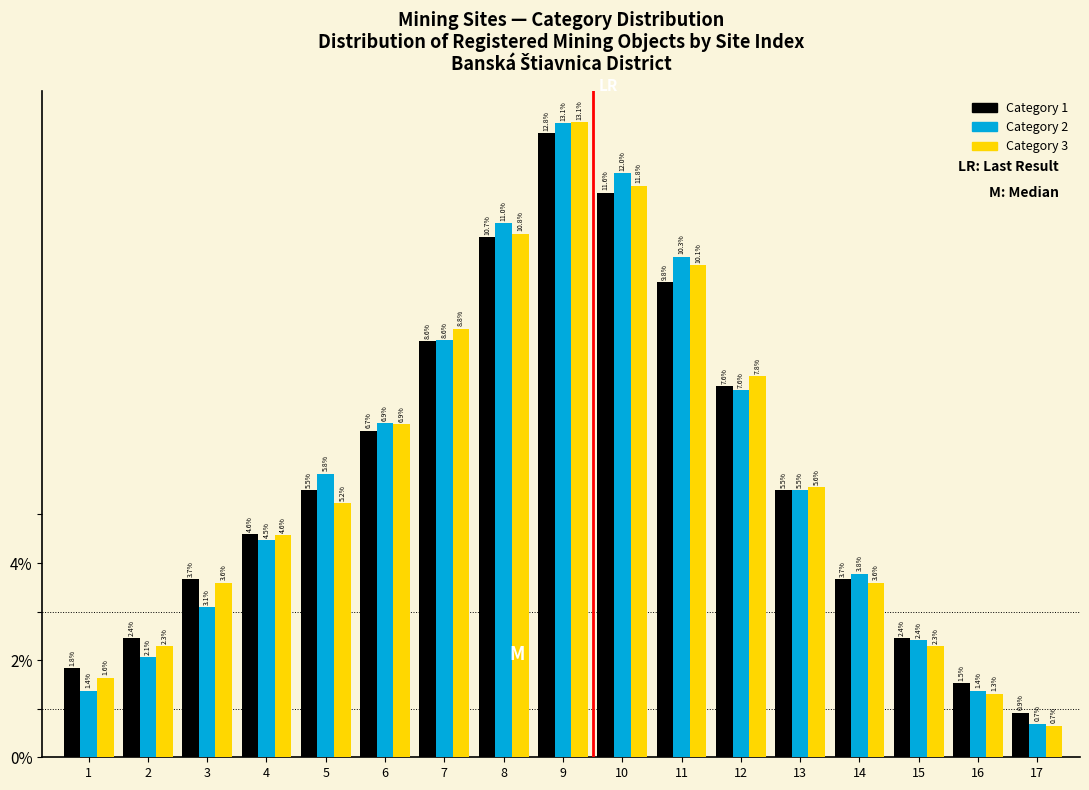

What is the total value across all series at 16?

4.2